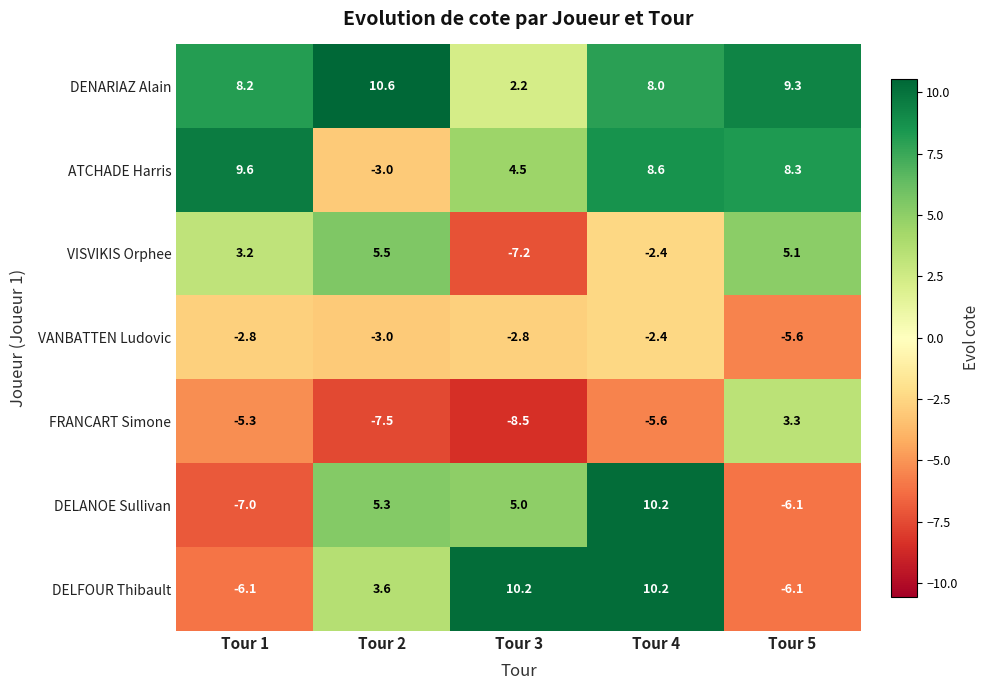

How many data points in DELFOUR Thibault are above 3?

3